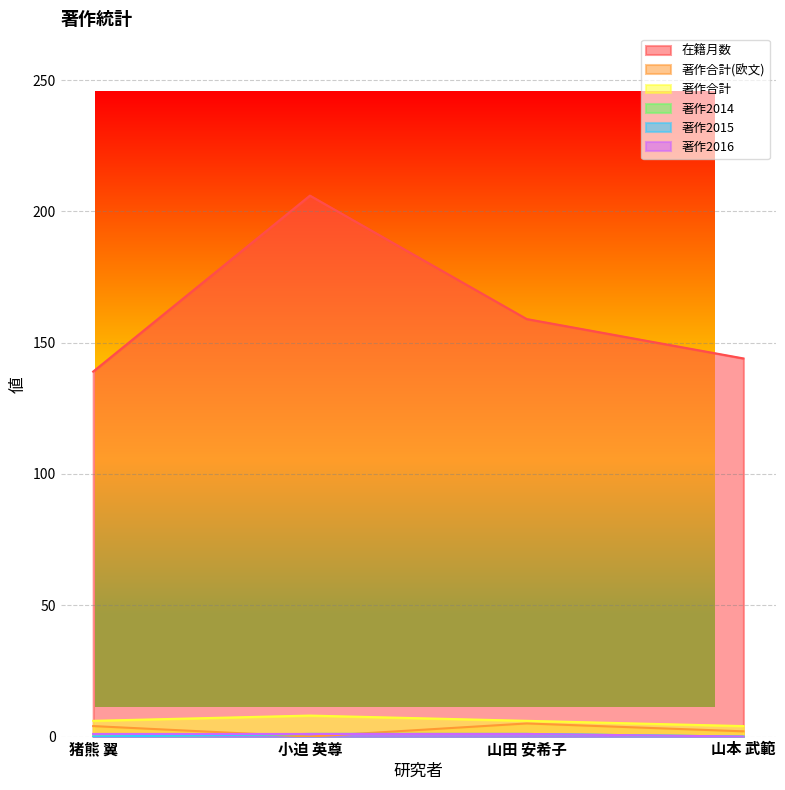

At how many categories does at least one series exceed 41?

4